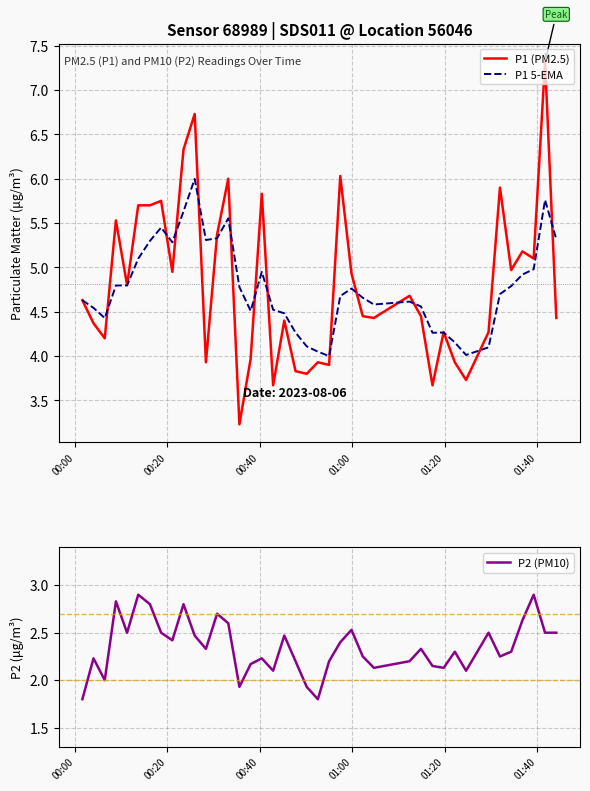

What is the average value of the P1 5-EMA series?

4.8